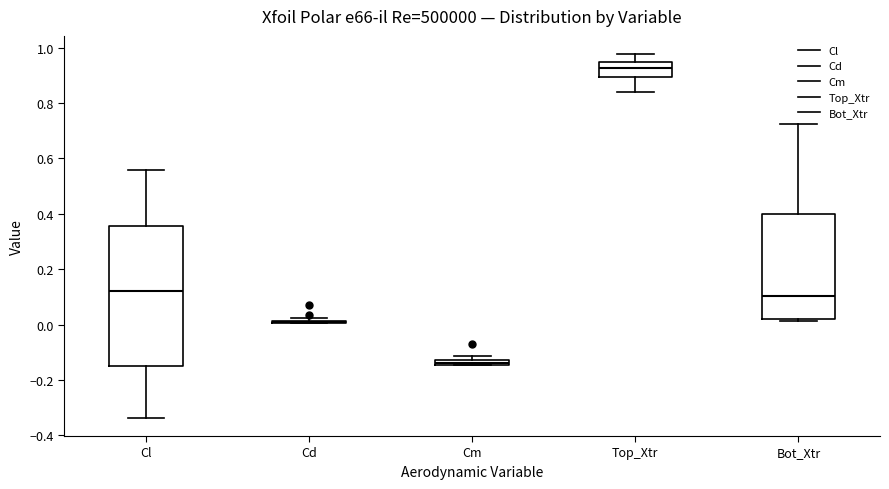

Where is the upper edge of the box for Cm on the y-axis? The values are not printed on the chart, so give them approximately, as read against the axis.

-0.12